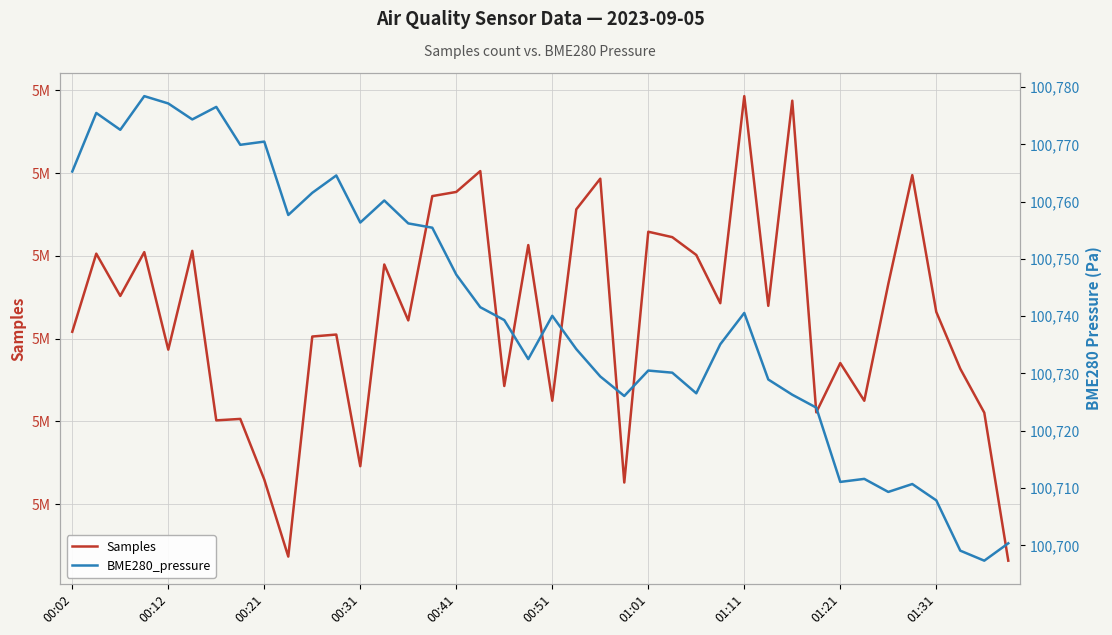

How many series are shown in this chart?

2